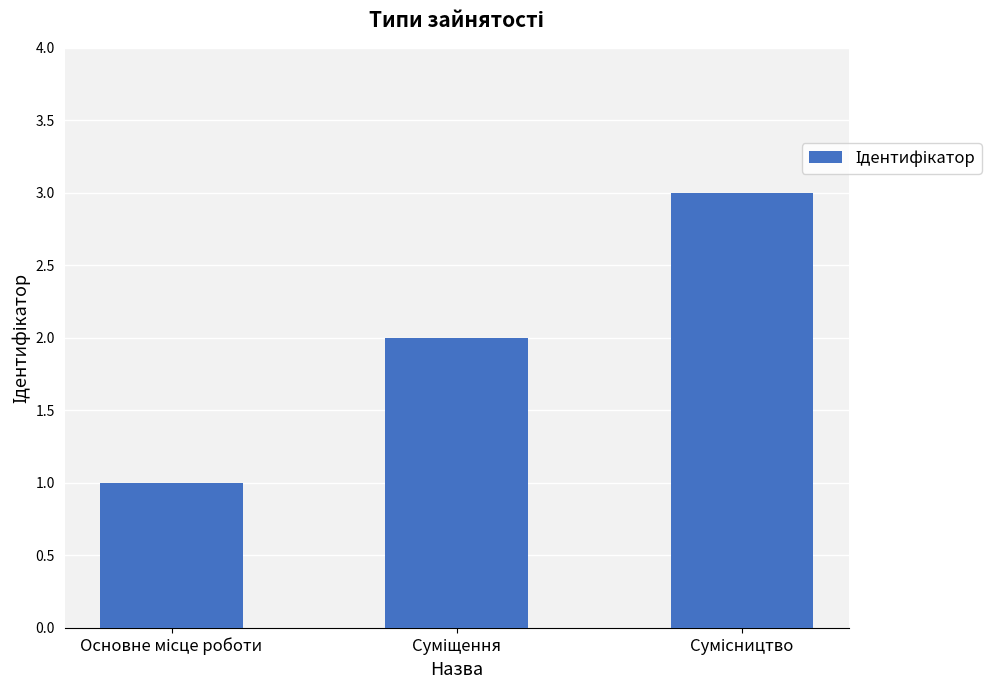

What is the maximum value shown in the chart?

3